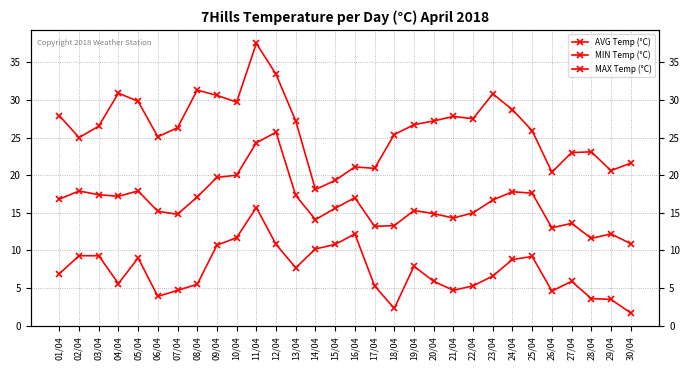

What is the sum of the AVG Temp (°C) values at 07/04 and 02/04?

32.7